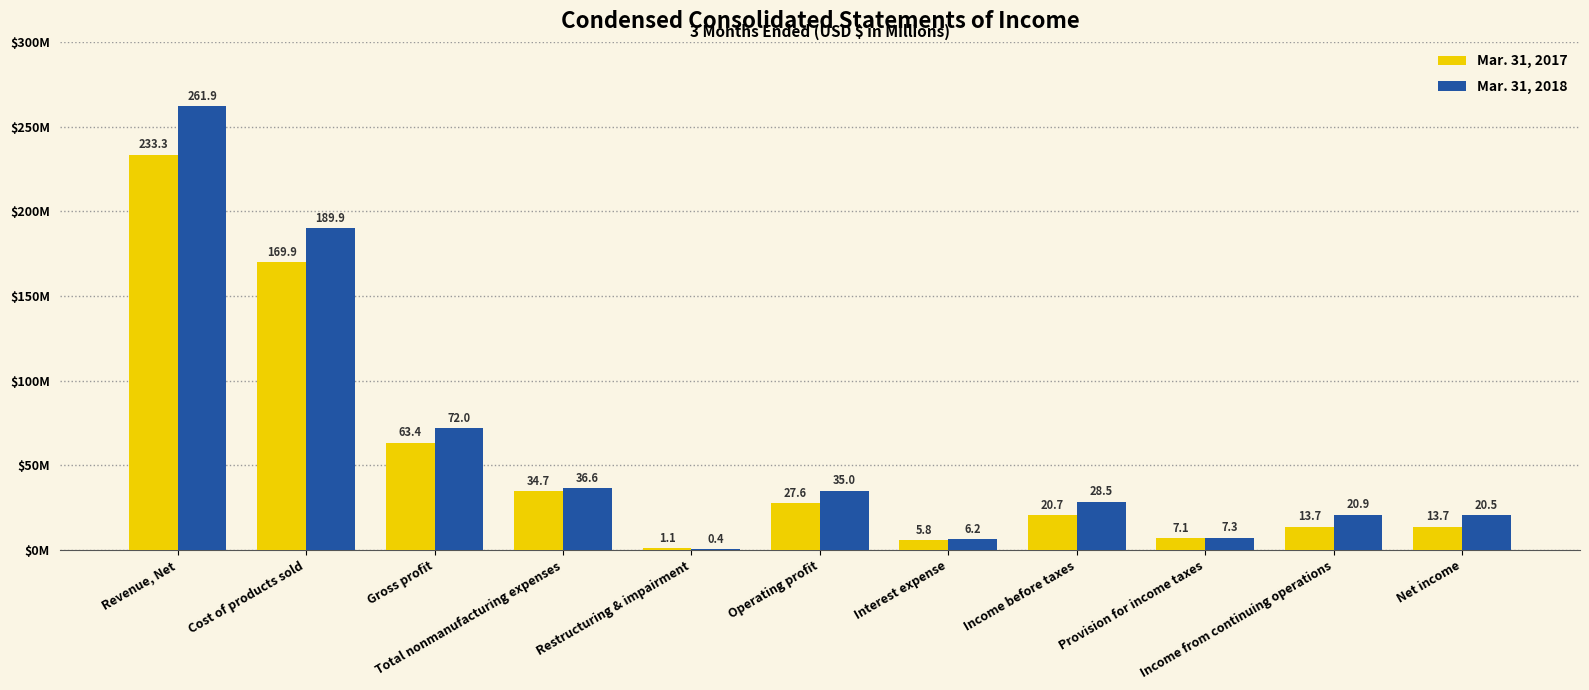

Which label corresponds to the smallest value in the chart?

Restructuring & impairment